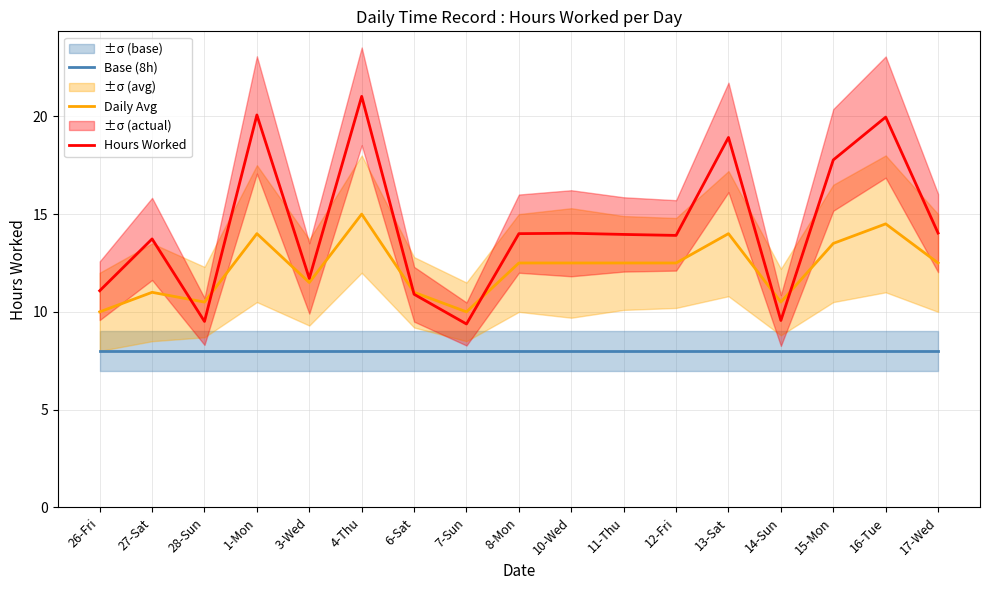

How many lines are shown in the chart?

3